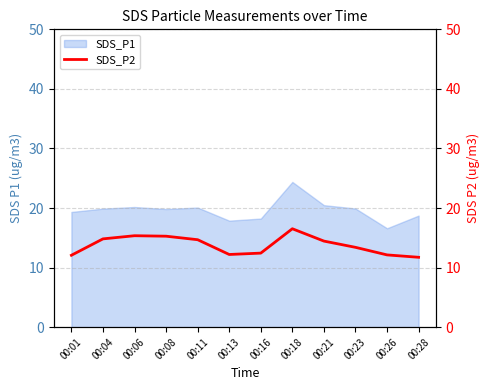

How many data points are less than 14?

6